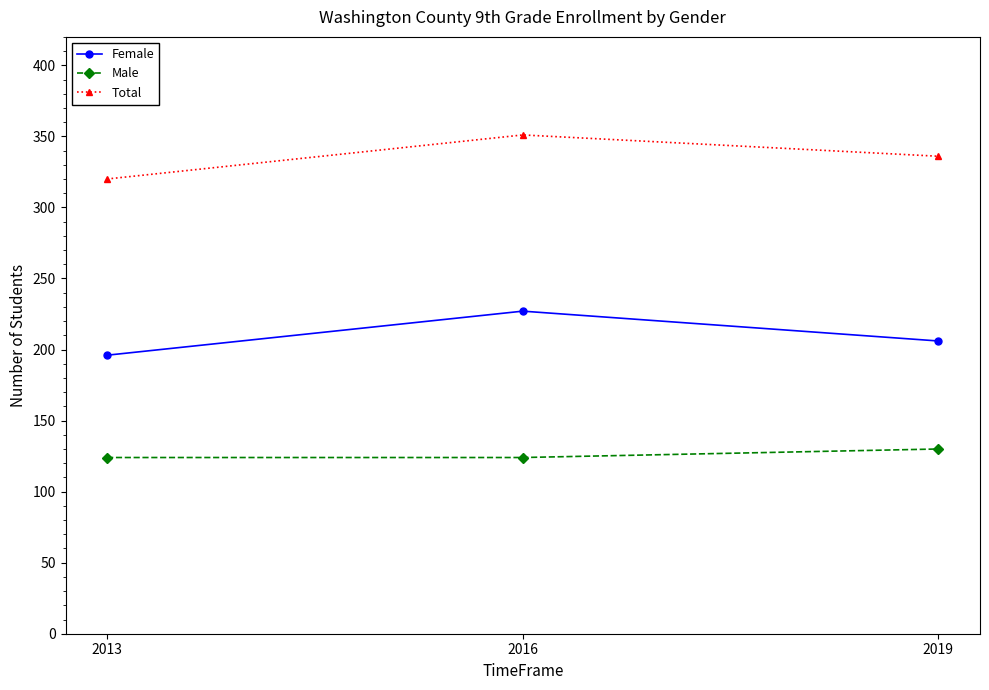

What is the difference between the Female values at 2016 and 2019?

21